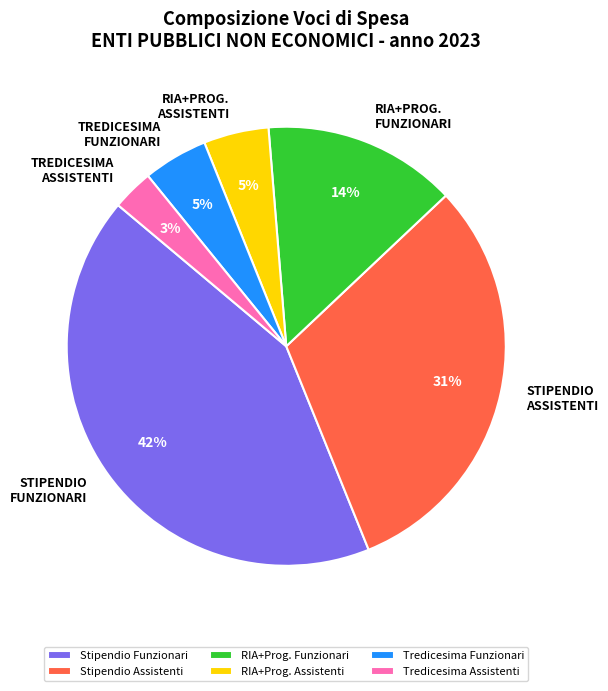

What percentage is the RIA+PROG. FUNZIONARI slice, to the nearest percent?

14%